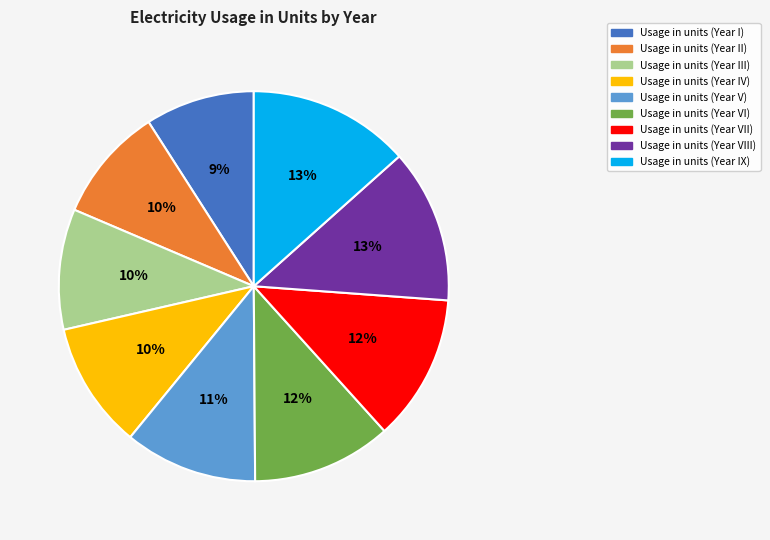

To the nearest percent, what is the difference between the largest and smallest slice percentages?

4%